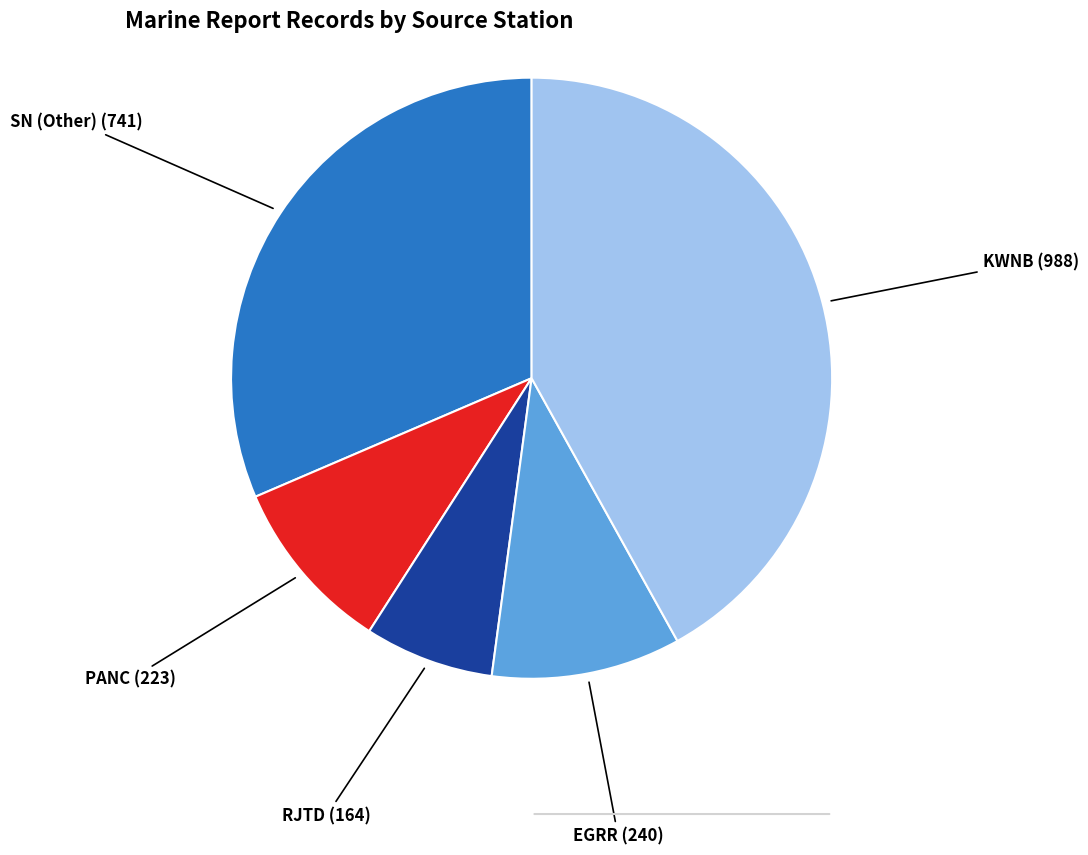

Is there a majority slice in this chart?

No